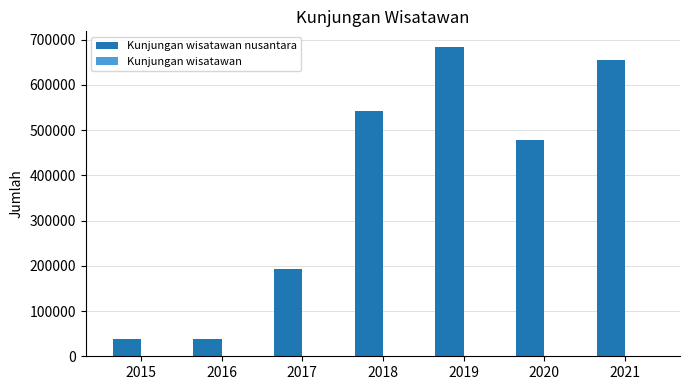

At which category is the sum across all series the highest?

2019